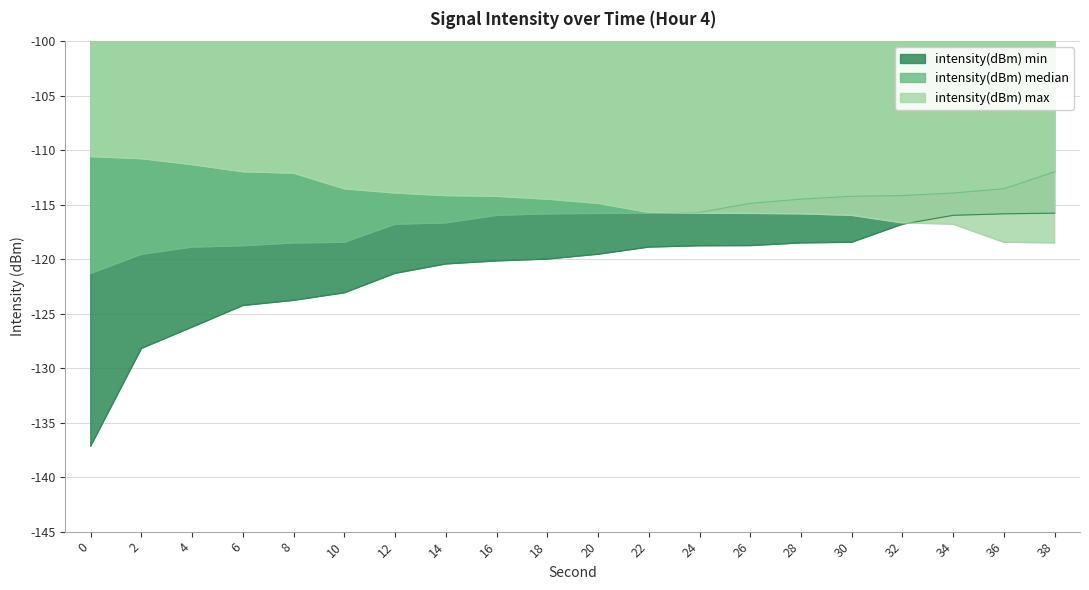

What is the highest value of the intensity(dBm) min series?

-115.8